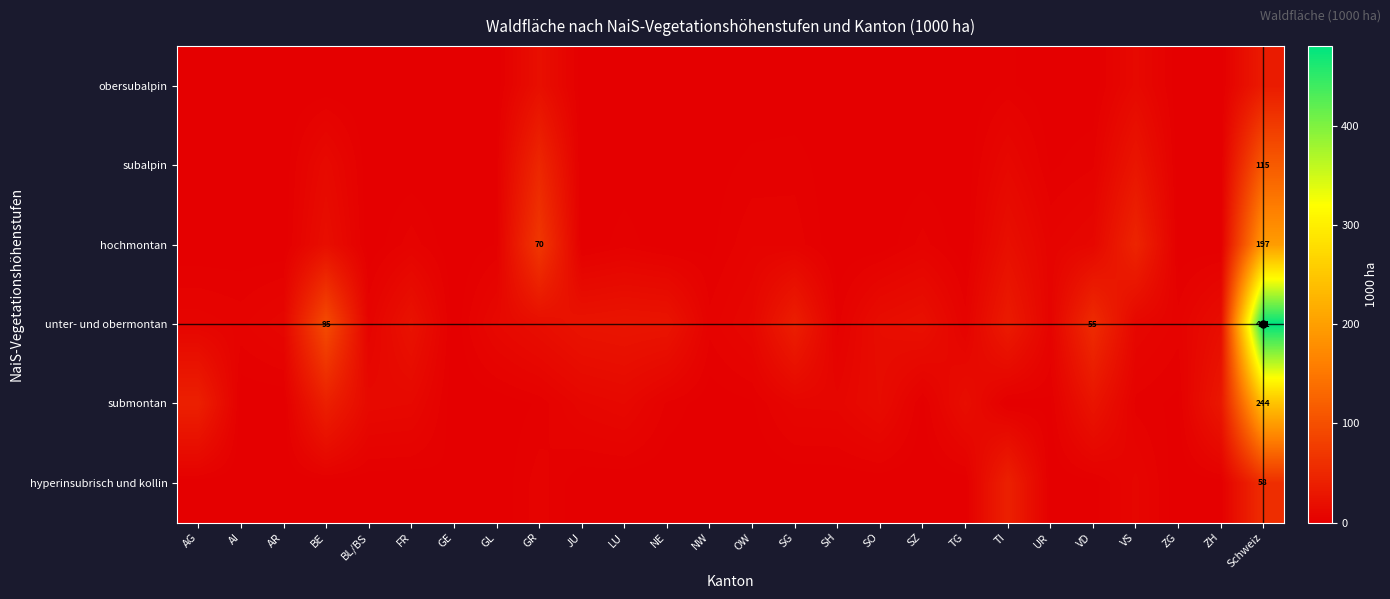

True or false: hochmontan has a value of 331.8 at Schweiz.

False